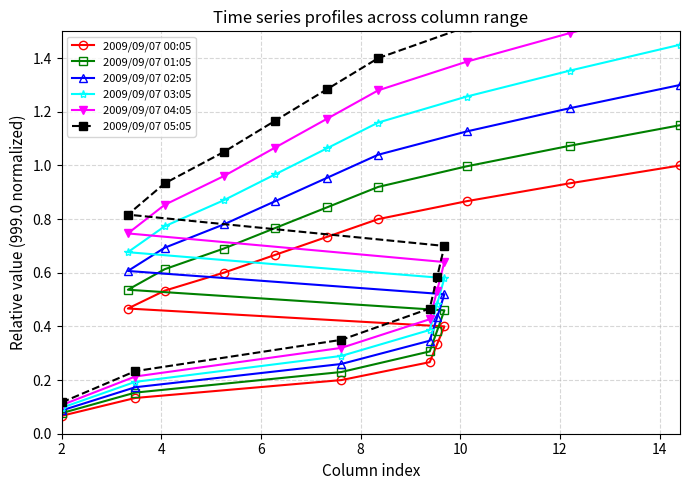

True or false: 2009/09/07 04:05 and 2009/09/07 03:05 cross at least once.

False